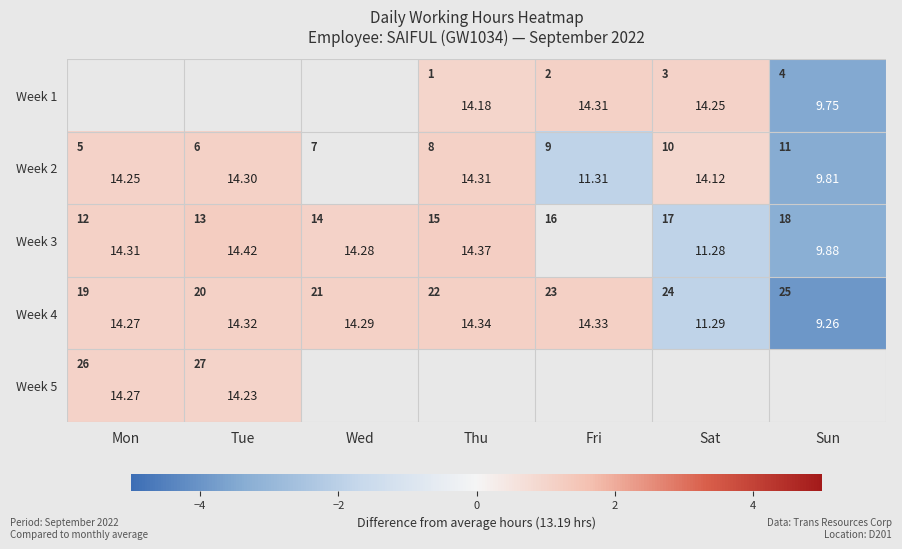

True or false: Week 3 has a value of 0.6 at Tue.

False